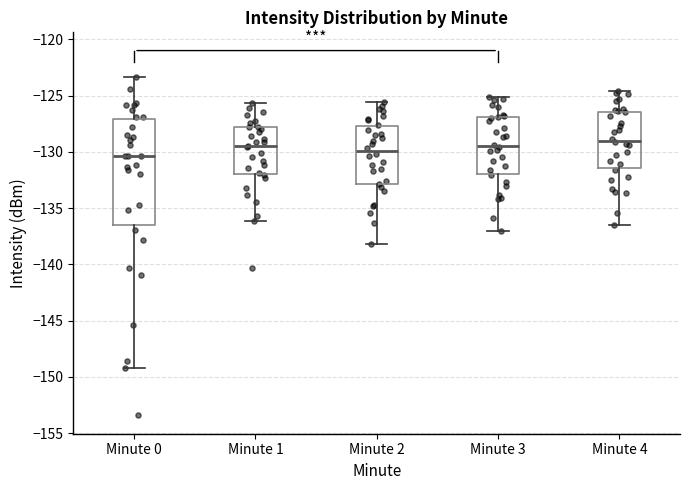

Comparing the boxes themselves (not the whiskers), which one is the tallest?

Minute 0